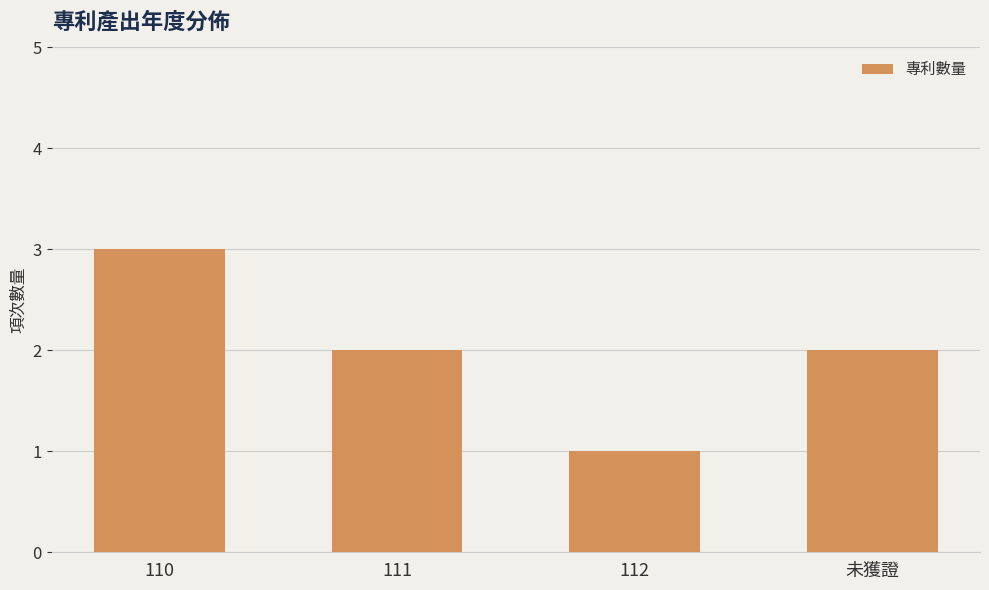

Which category has the lowest value across all series?

112